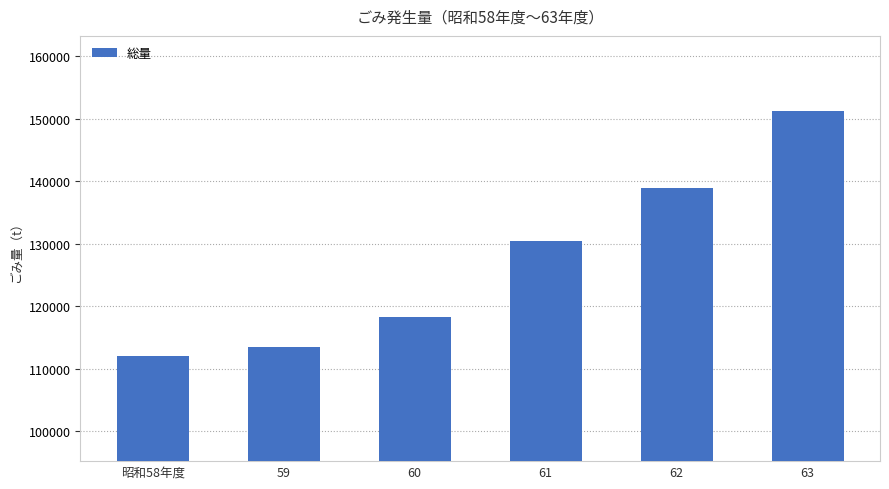

Count the number of categories in the chart.

6